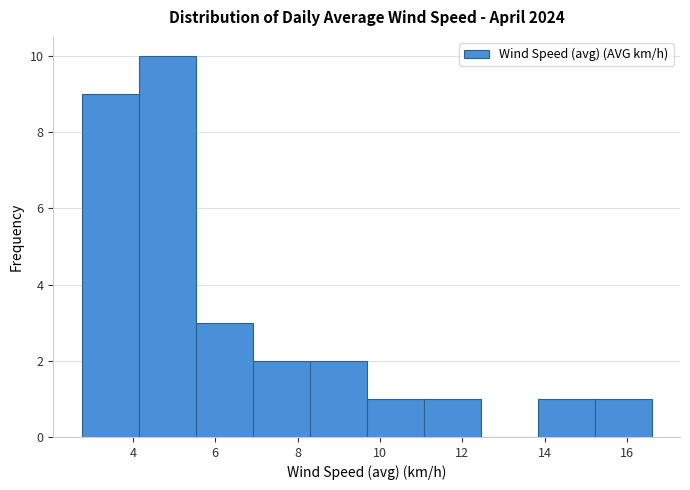

How tall is the bar that spans 9.6 to 11.0 on the x-axis? Neither the bar edges nor the heights are printed on the chart, so give them approximately, as read against the axes.

1